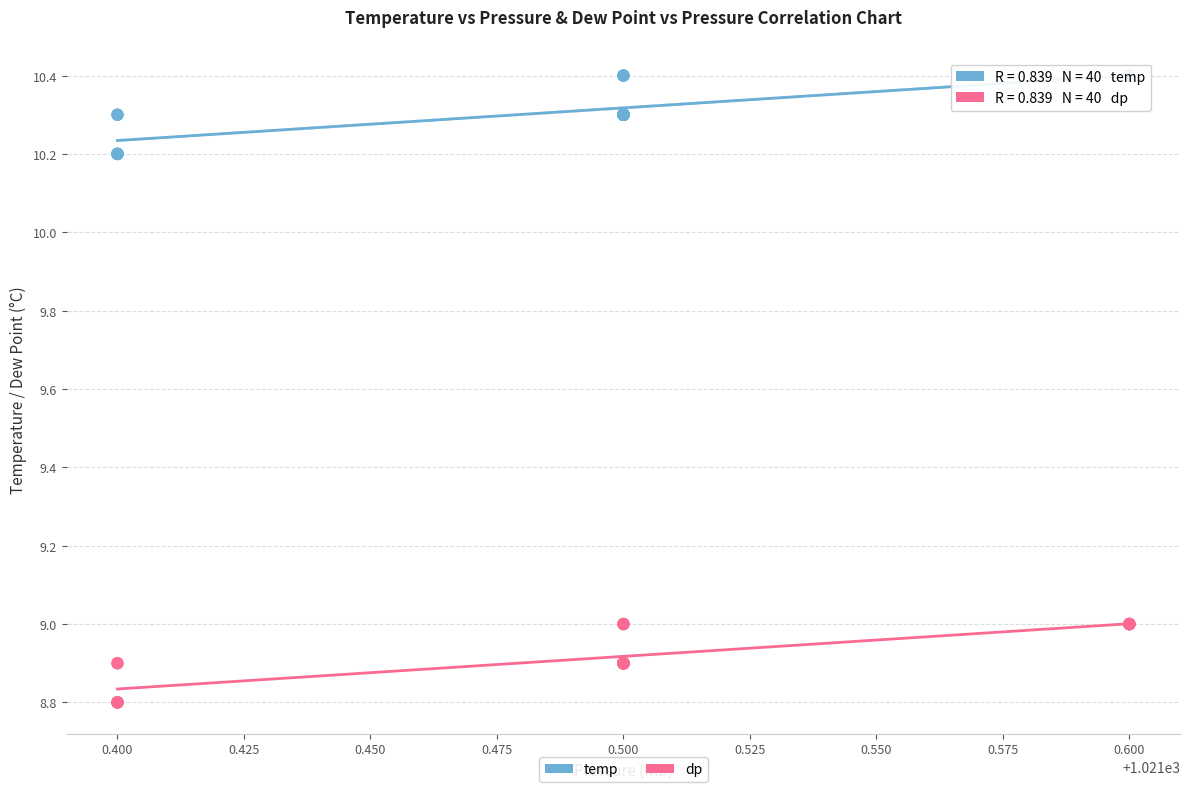

What are all the series names shown in the legend?

temp, dp